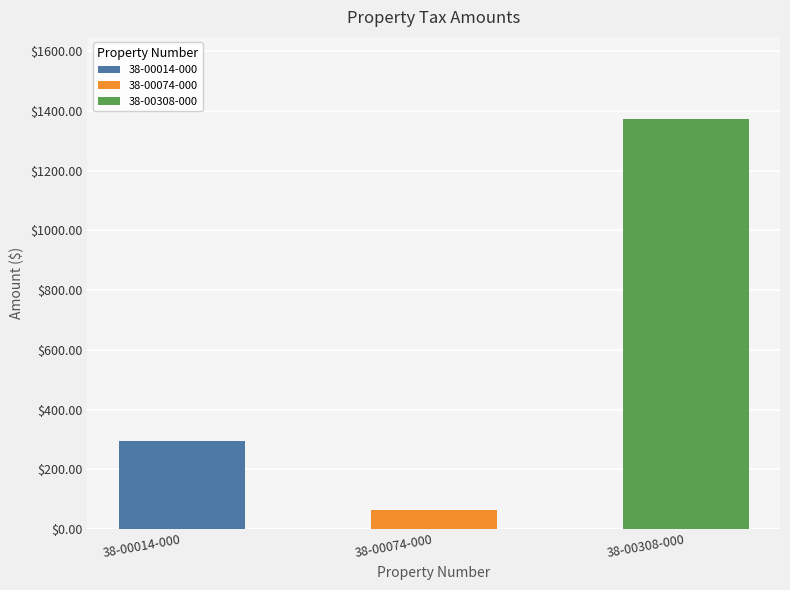

Between 38-00014-000 and 38-00308-000, which is larger?

38-00308-000